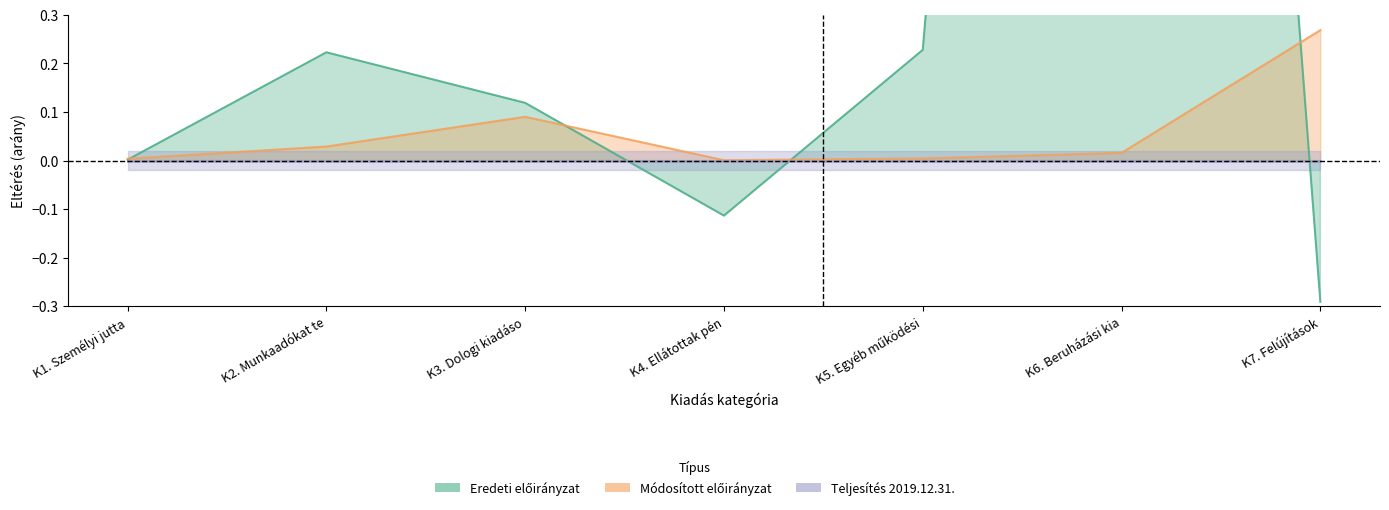

What position from the left is K5. Egyéb működési?

5